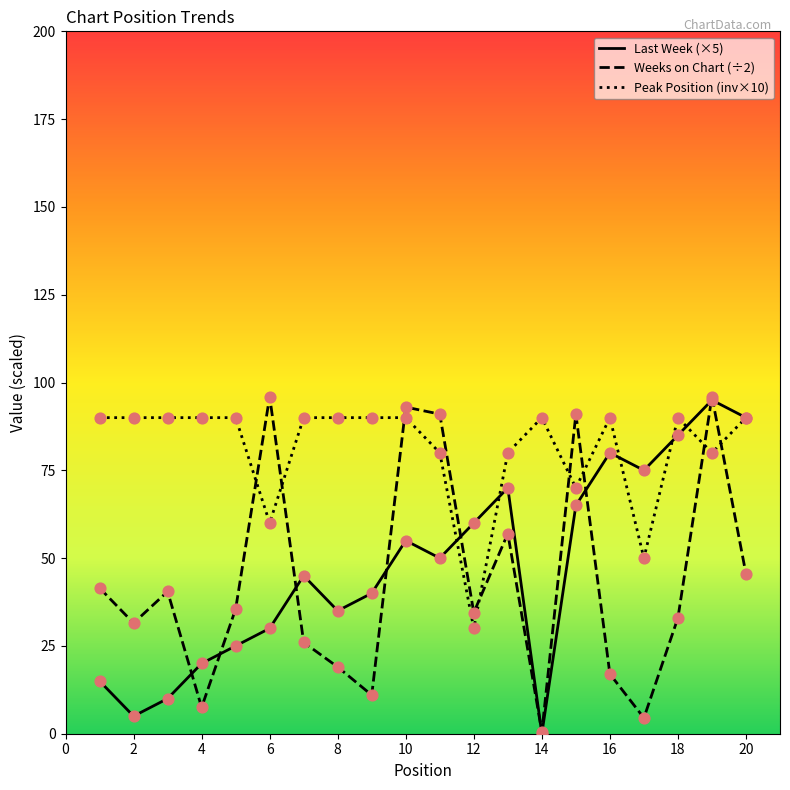

What is the maximum value shown in the chart?

96.0